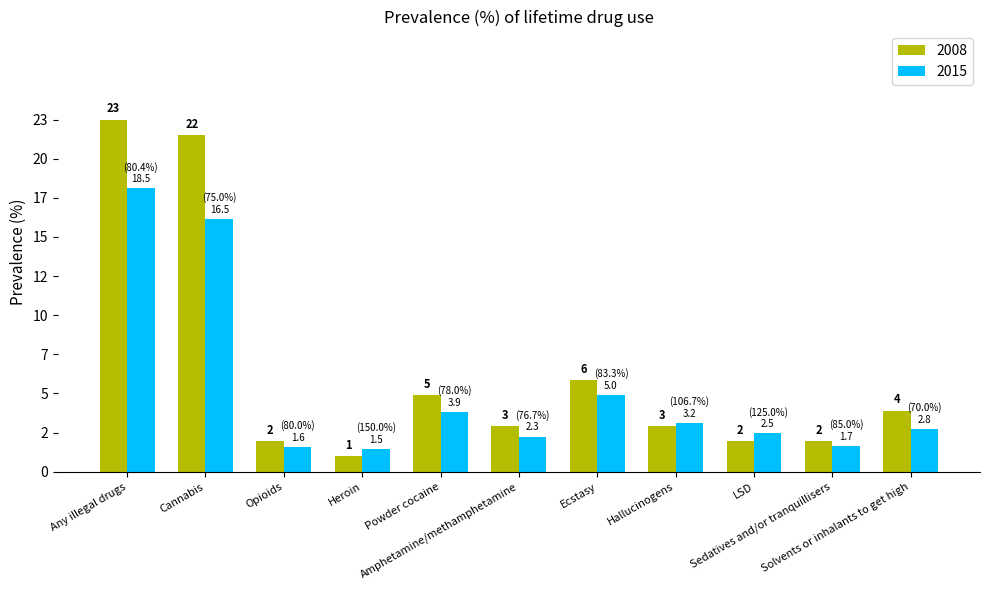

What are all the series names shown in the legend?

2008, 2015